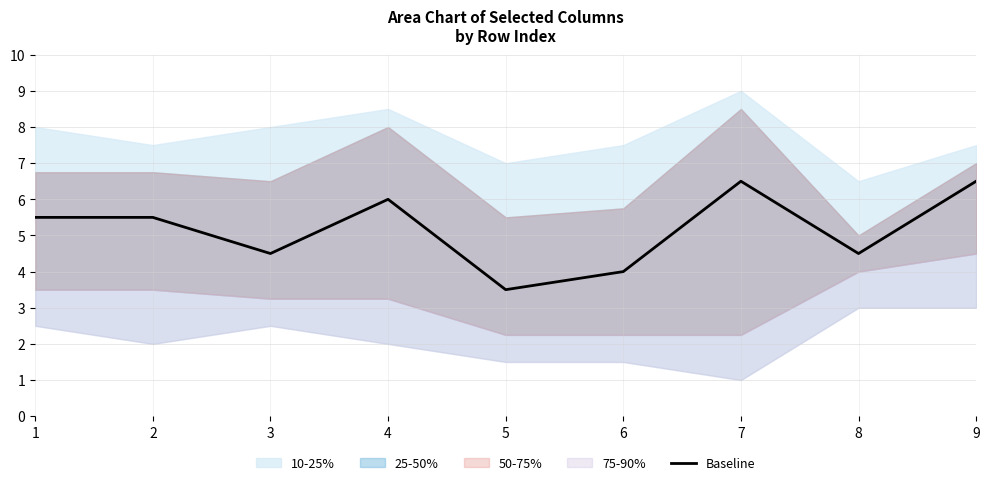

What is the difference between the second highest and minimum values?

3.0